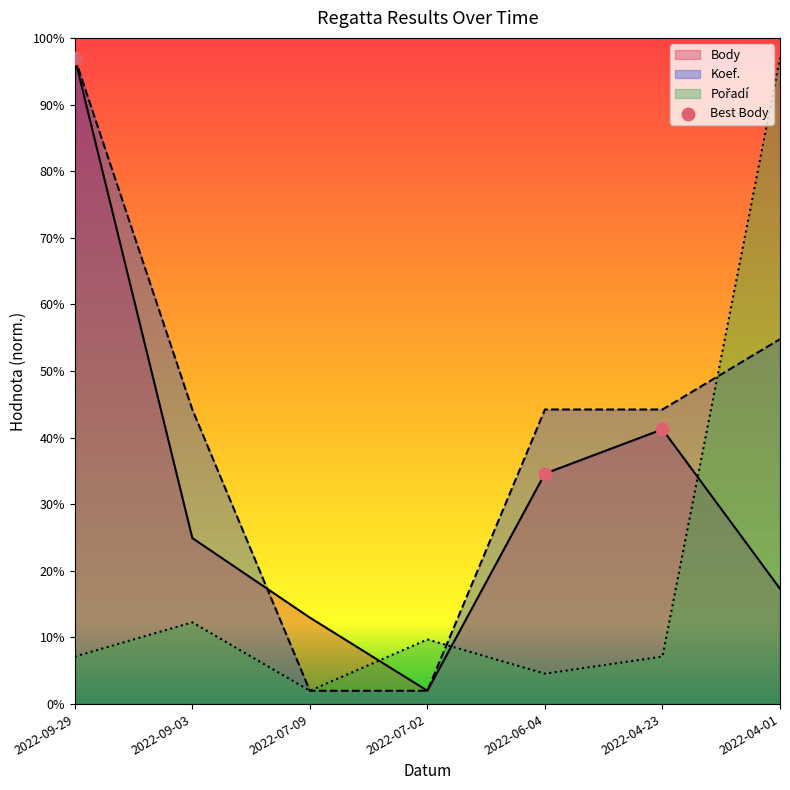

Between 2022-09-03 and 2022-07-09, which series saw the biggest shift?

Koef.